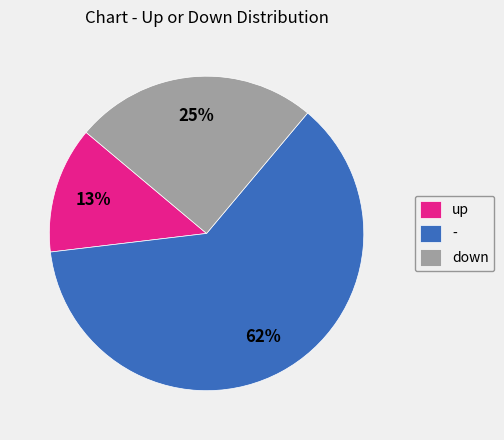

Does any single category account for the majority?

Yes